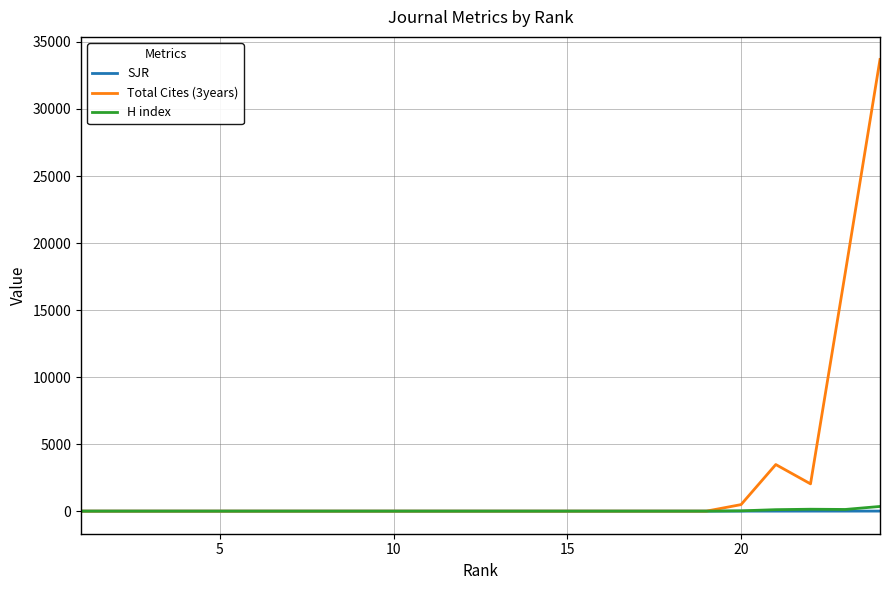

Which series has the widest spread of values?

Total Cites (3years)